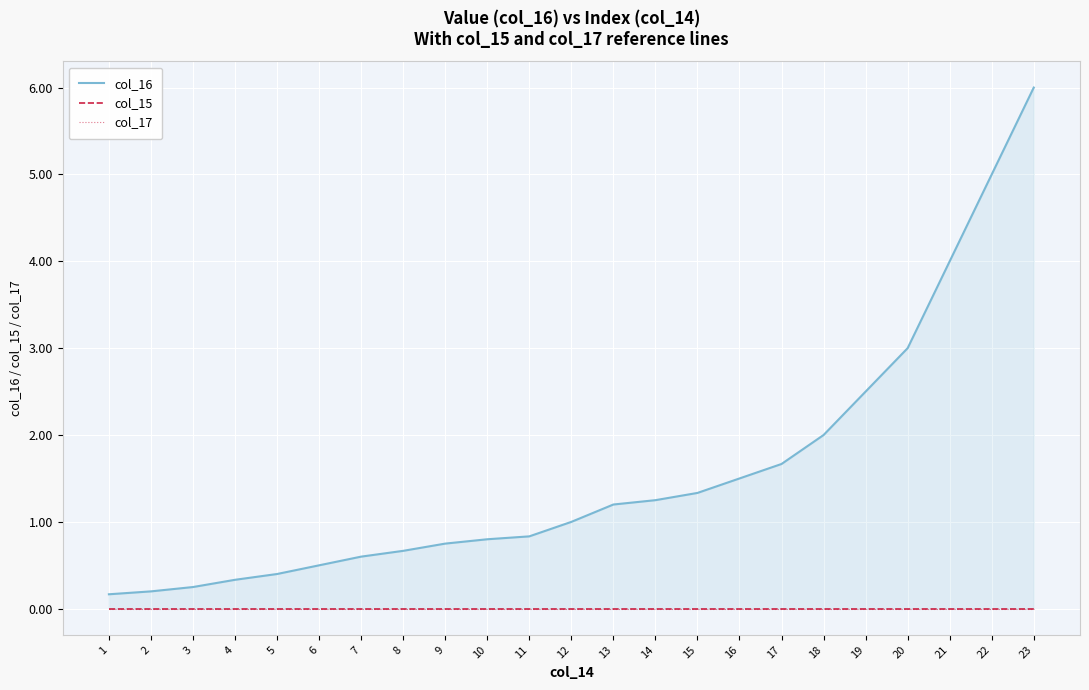

Reading right to left, transcribe all the data shown in this chart.

col_16: 23=6.0	22=5.0	21=4.0	20=3.0	19=2.5	18=2.0	17=1.7	16=1.5	15=1.3	14=1.2	13=1.2	12=1.0	11=0.8	10=0.8	9=0.8	8=0.7	7=0.6	6=0.5	5=0.4	4=0.3	3=0.2	2=0.2	1=0.2
col_15: 23=0.0	22=0.0	21=0.0	20=0.0	19=0.0	18=0.0	17=0.0	16=0.0	15=0.0	14=0.0	13=0.0	12=0.0	11=0.0	10=0.0	9=0.0	8=0.0	7=0.0	6=0.0	5=0.0	4=0.0	3=0.0	2=0.0	1=0.0
col_17: 23=0.0	22=0.0	21=0.0	20=0.0	19=0.0	18=0.0	17=0.0	16=0.0	15=0.0	14=0.0	13=0.0	12=0.0	11=0.0	10=0.0	9=0.0	8=0.0	7=0.0	6=0.0	5=0.0	4=0.0	3=0.0	2=0.0	1=0.0